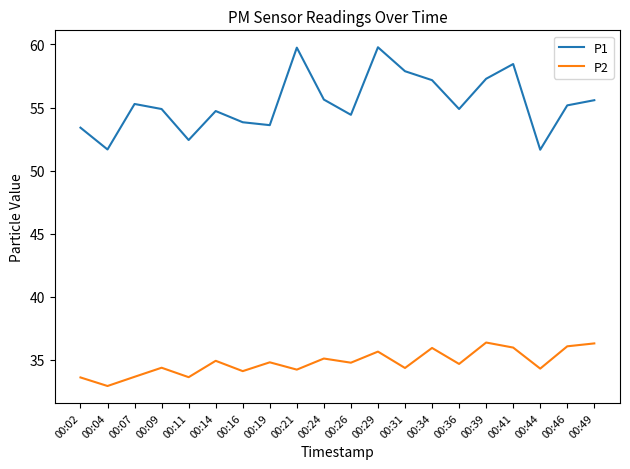

At which category does P1 reach its first local valley?

00:04